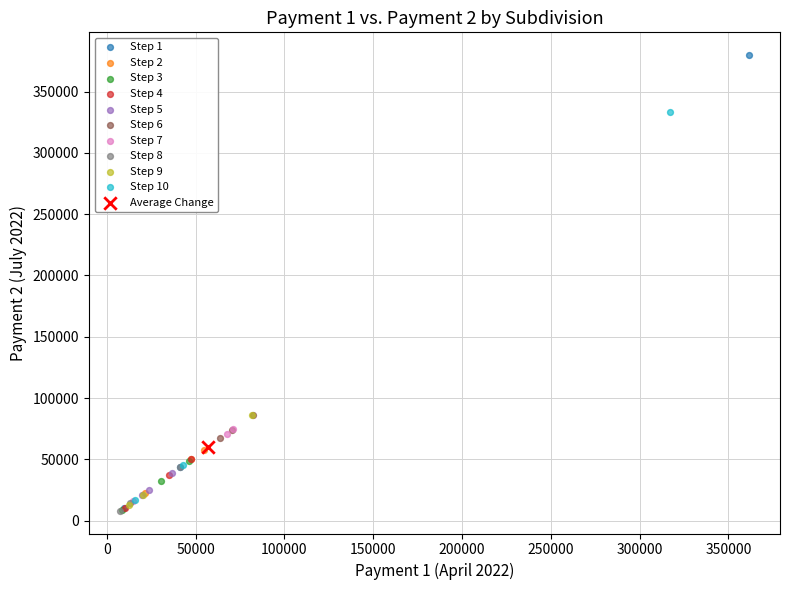

What are all the series names shown in the legend?

Step 1, Step 2, Step 3, Step 4, Step 5, Step 6, Step 7, Step 8, Step 9, Step 10, Average Change